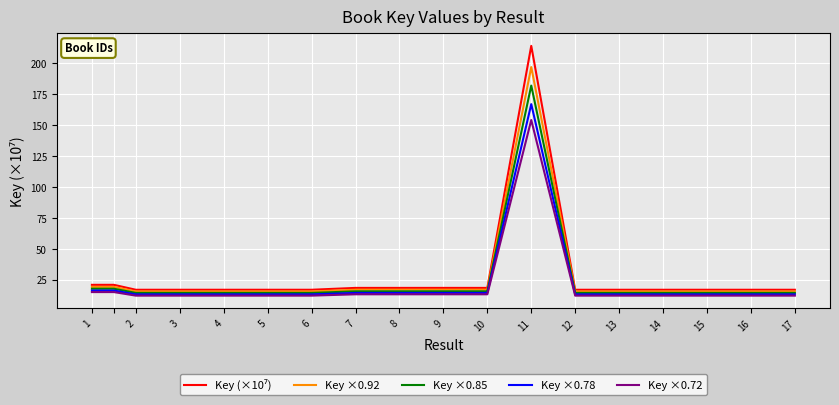

What is the greatest value displayed?

213.8